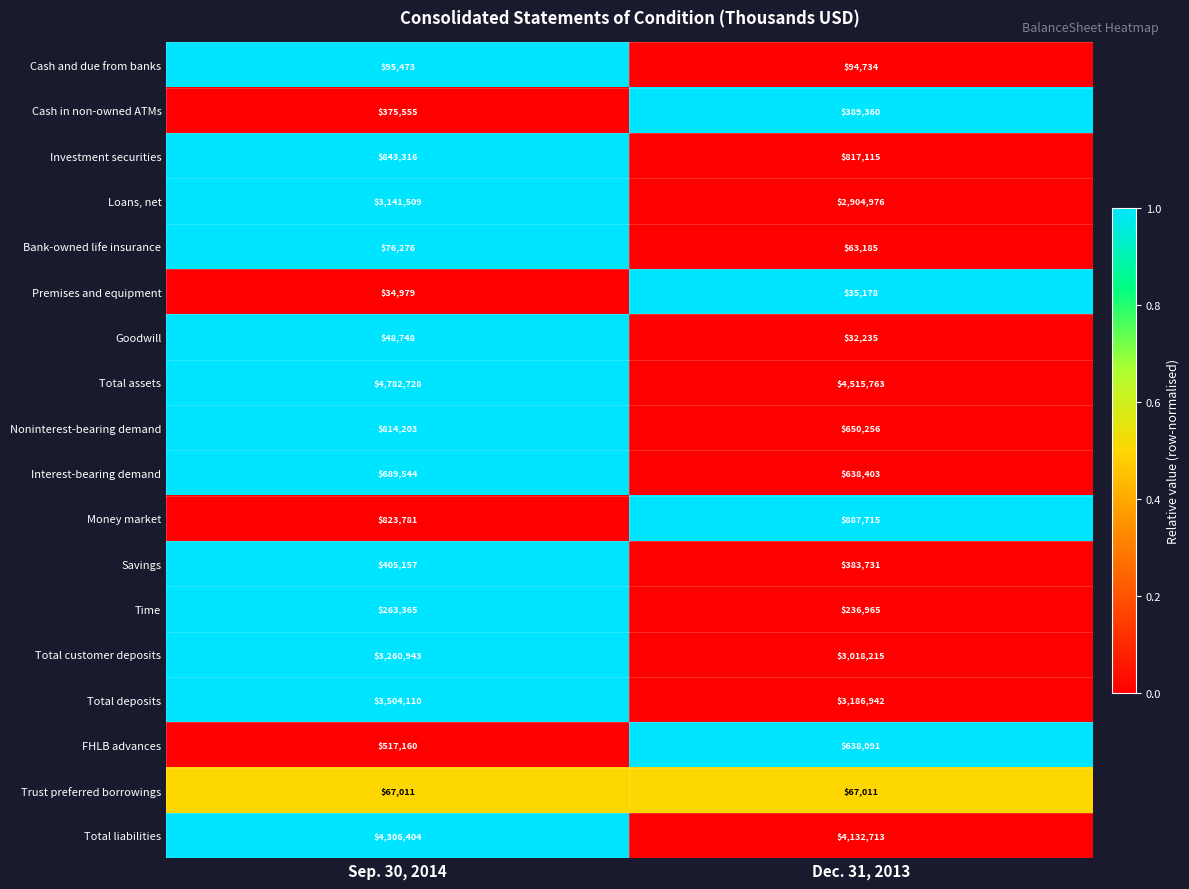

How many values in the Time series are below 263365?

1